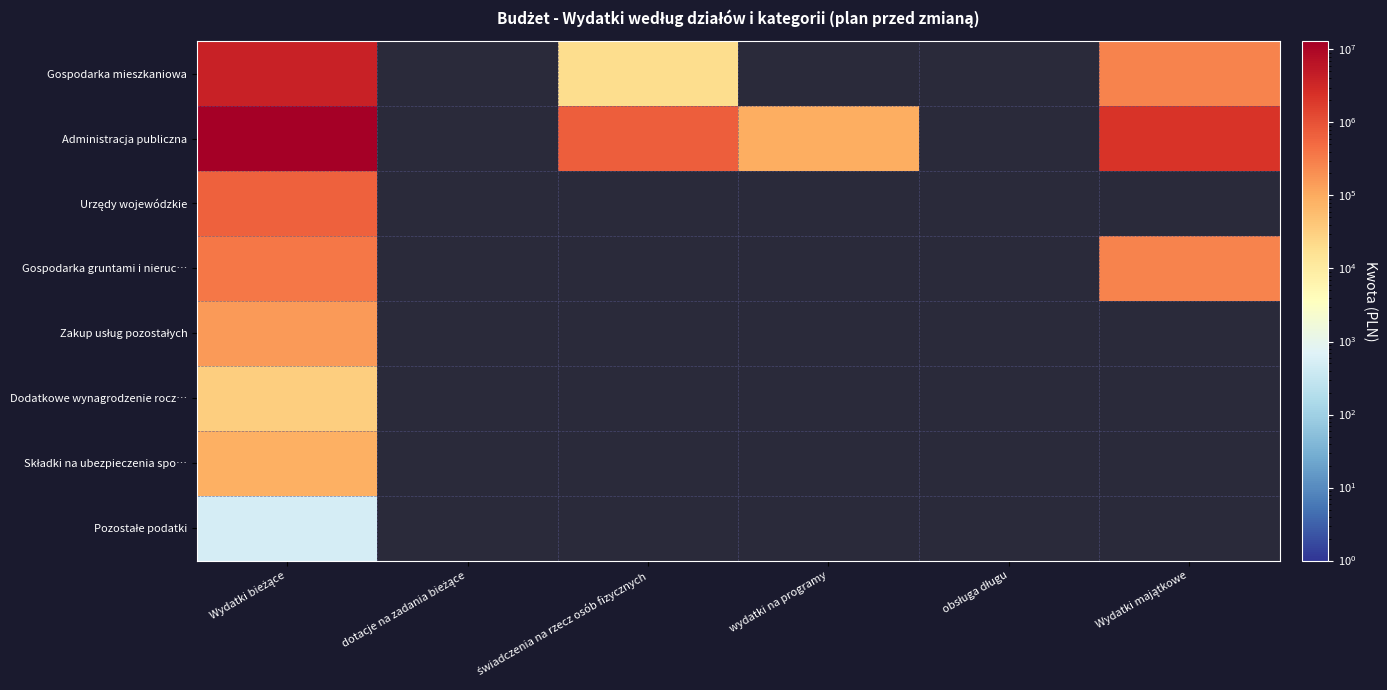

At which label does Gospodarka gruntami i nieruc… reach its peak?

Wydatki bieżące